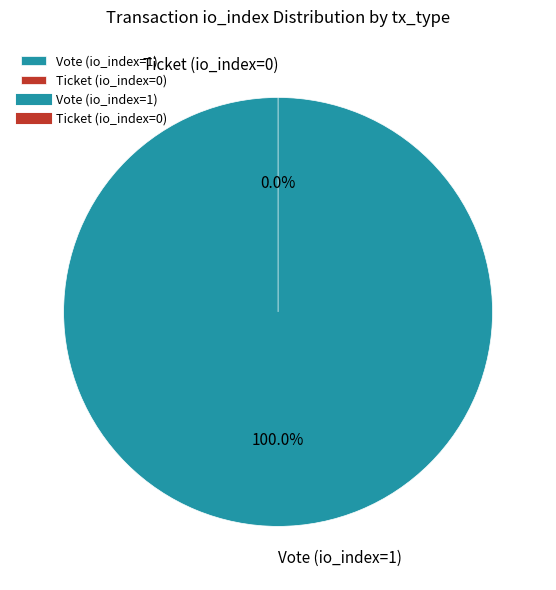

Rank the categories by value from lowest to highest.

Ticket (io_index=0), Vote (io_index=1)